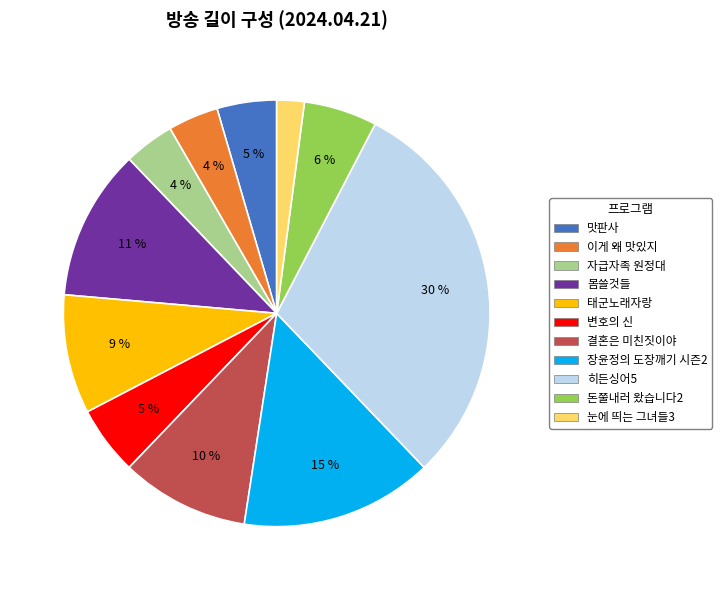

Does any single category account for the majority?

No